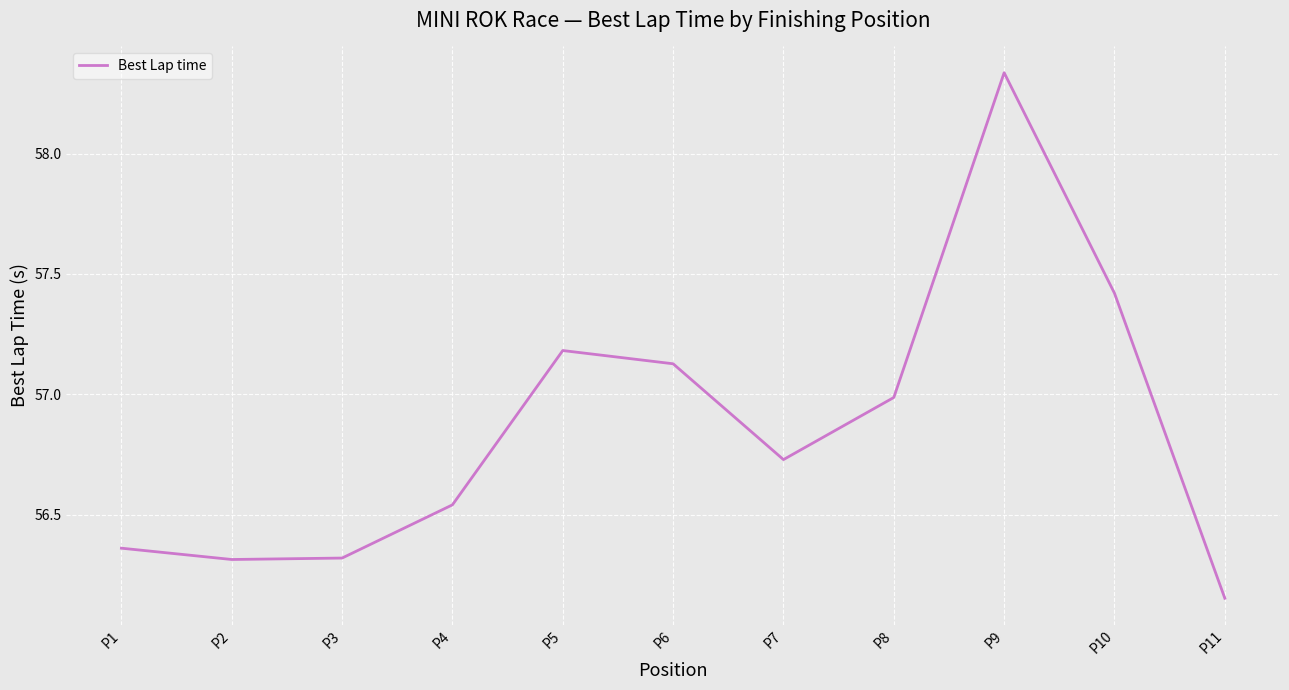

How many lines are shown in the chart?

1